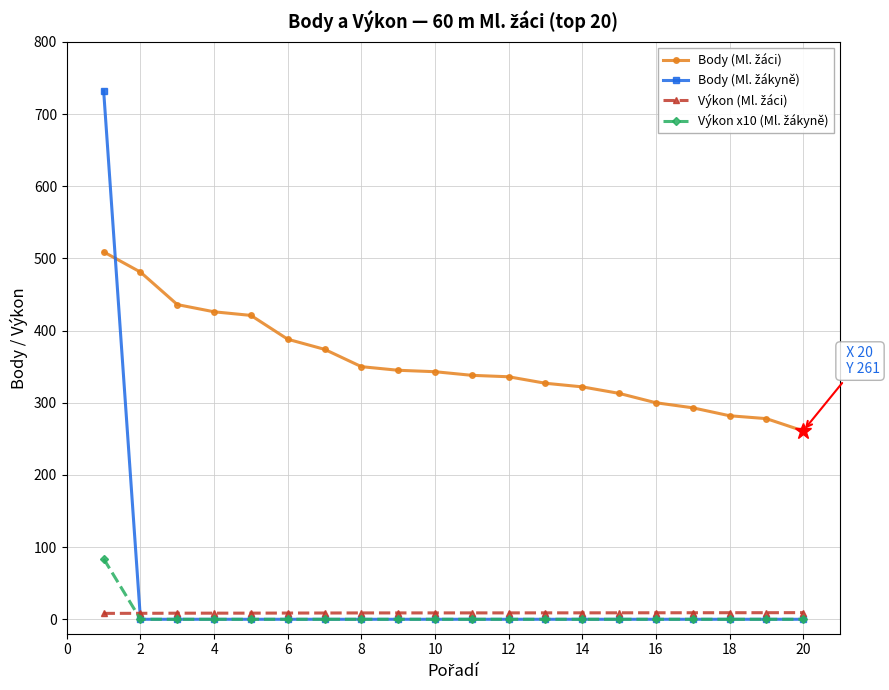

What is the greatest value displayed?

732.0